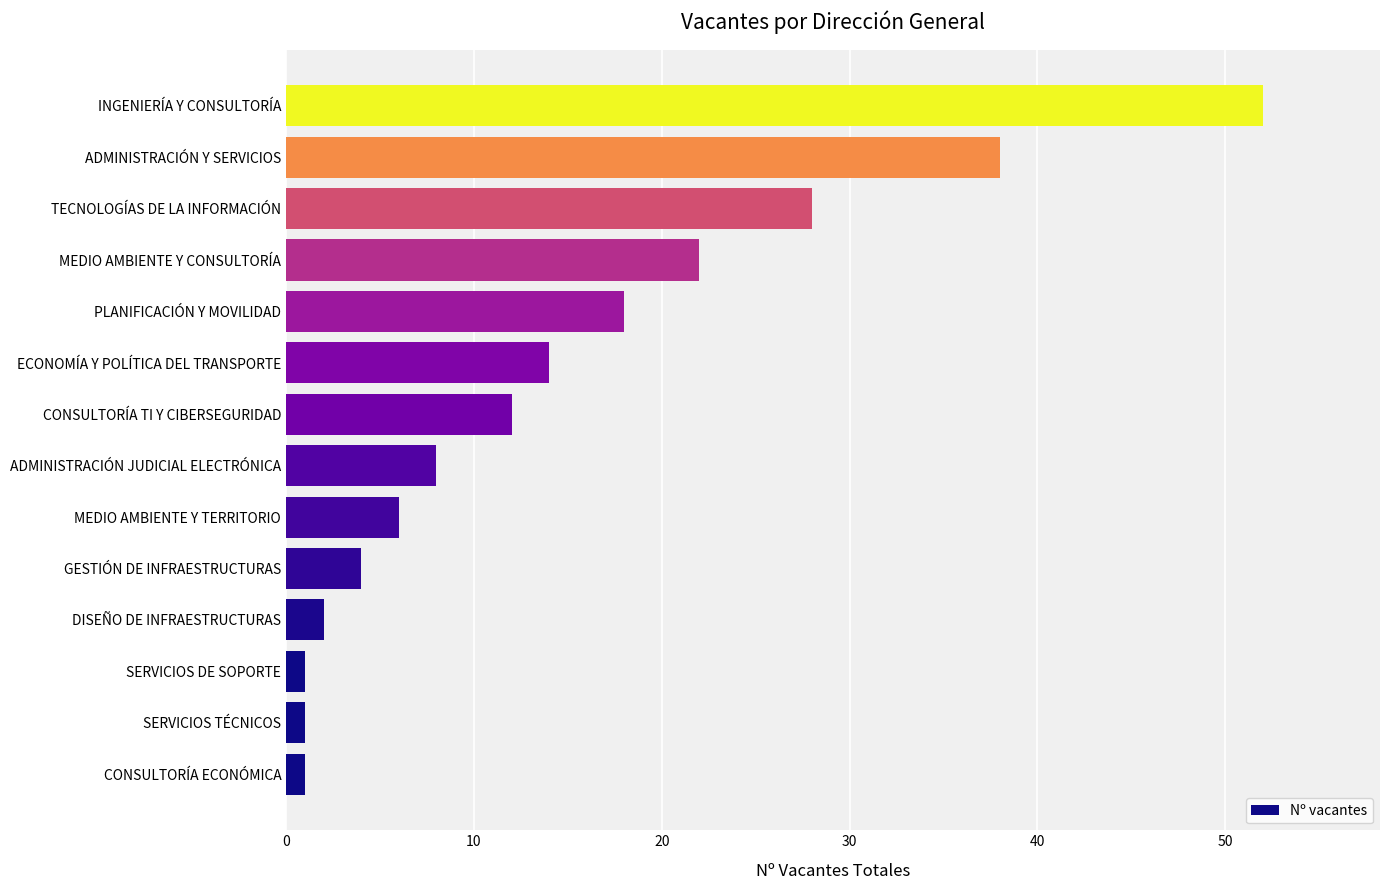

Which label corresponds to the largest value in the chart?

INGENIERÍA Y CONSULTORÍA